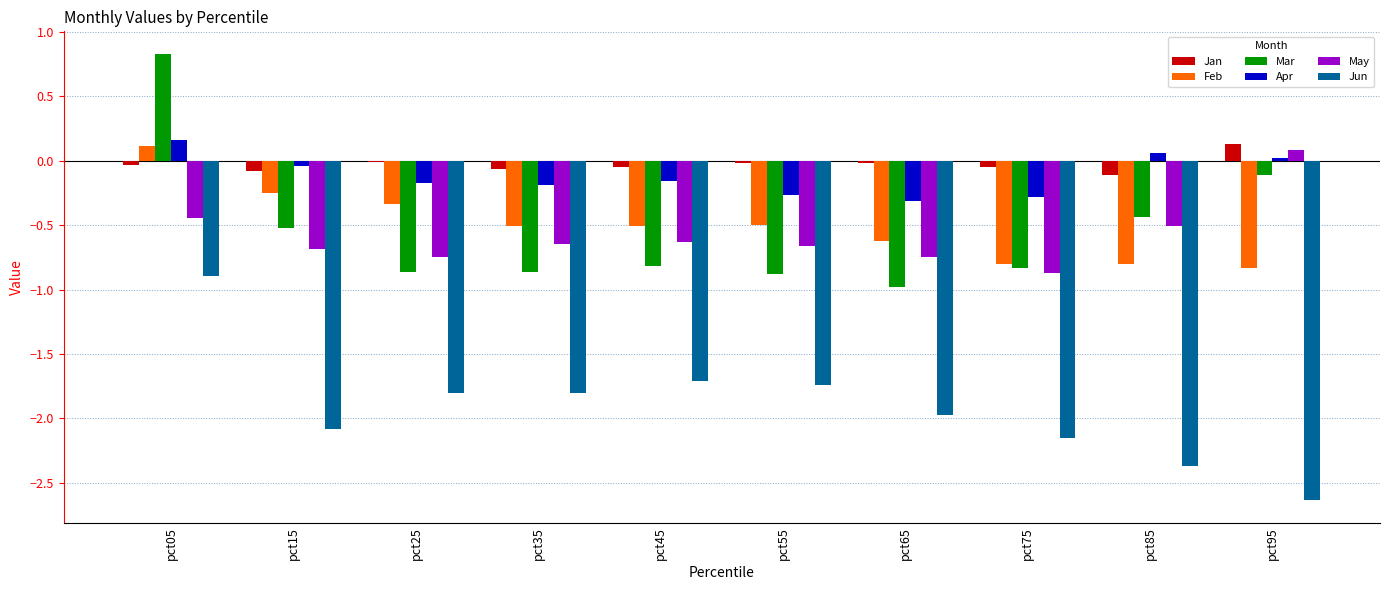

At which category does the chart reach its peak across all series?

pct05